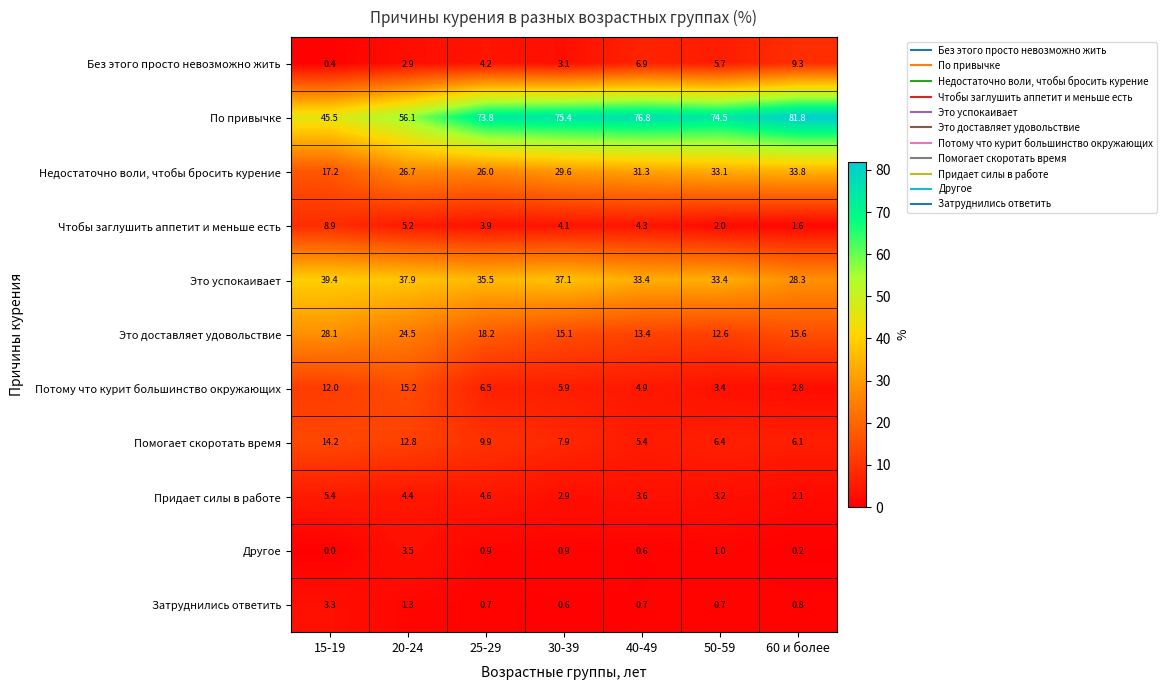

Read the Придает силы в работе value at 30-39.

2.9